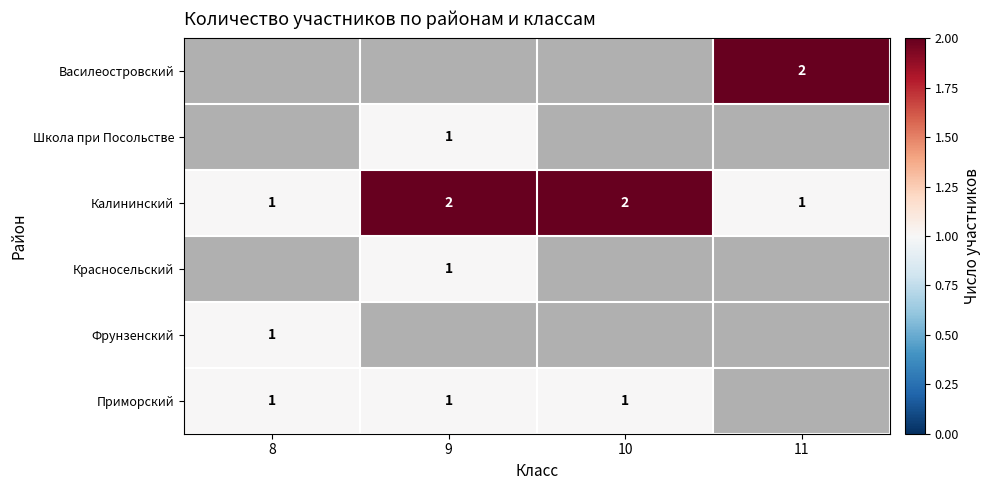

The Калининский series shows 3 at 10. True or false?

False